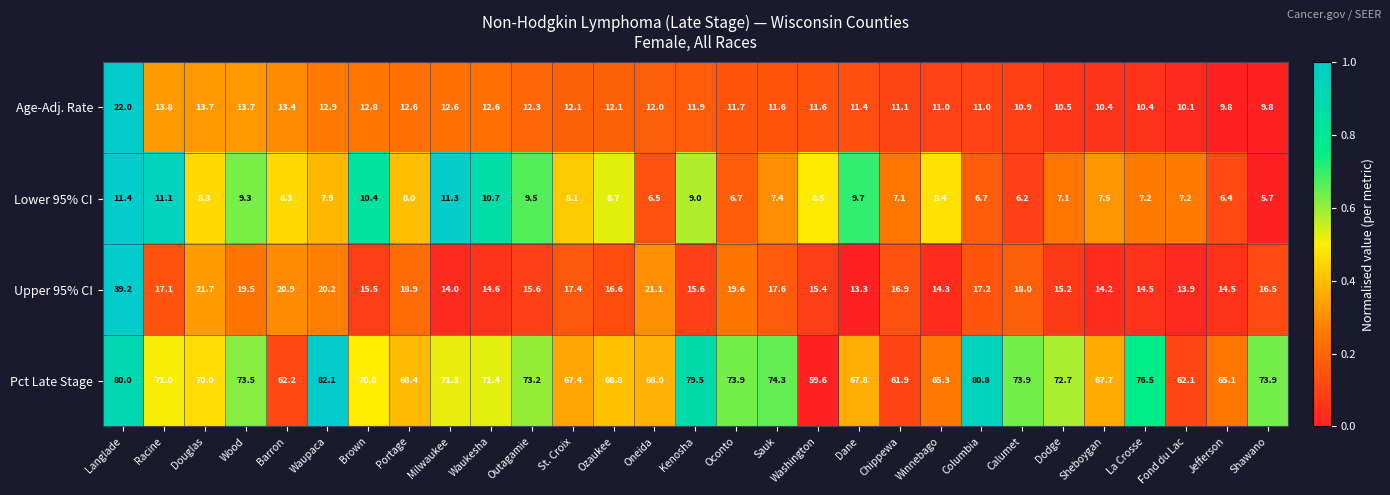

How many data points in Upper 95% CI are less than 16?

13